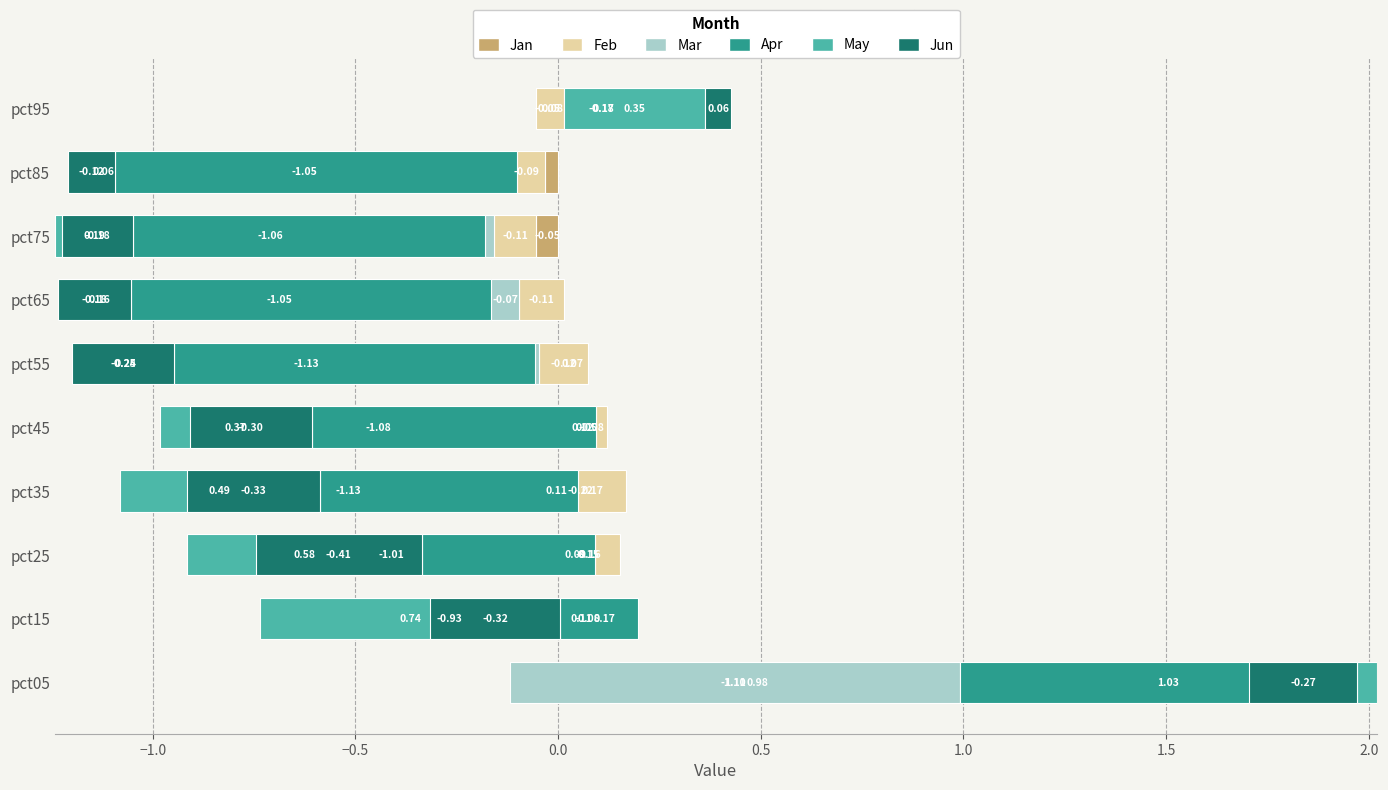

At how many categories does at least one series exceed -1?

10